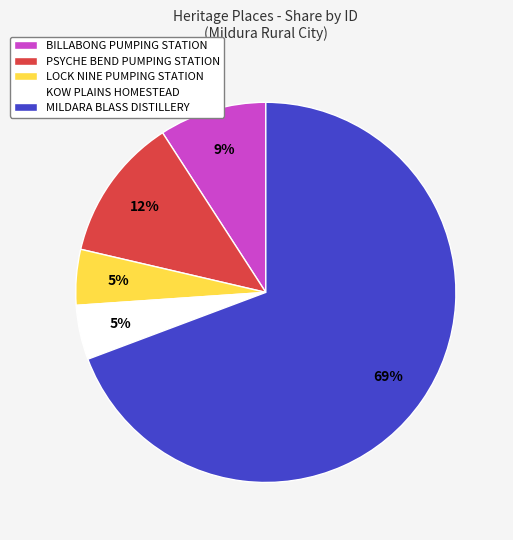

Count the number of slices in the pie.

5